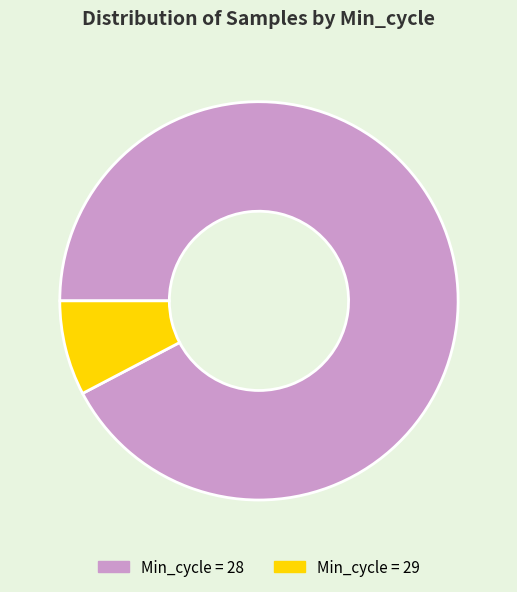

Does any single category account for the majority?

Yes